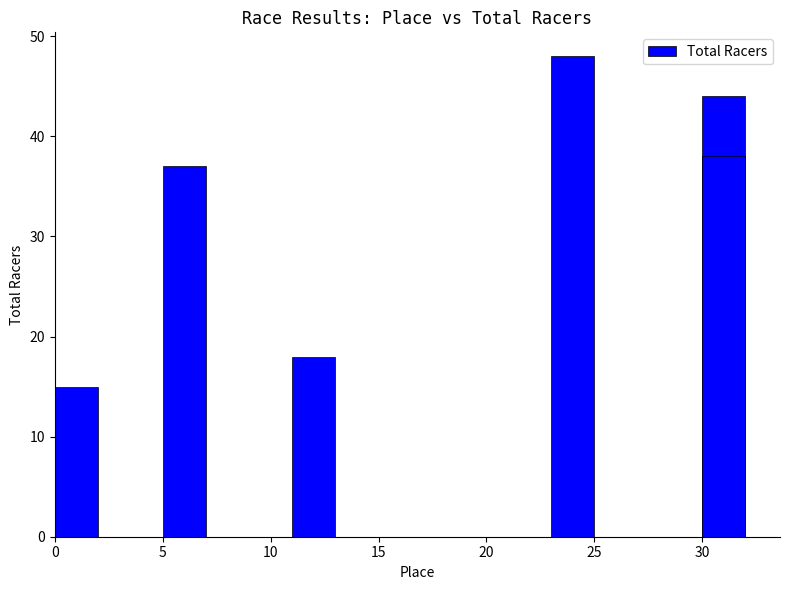

Which has a higher value, 10 or 15?

10